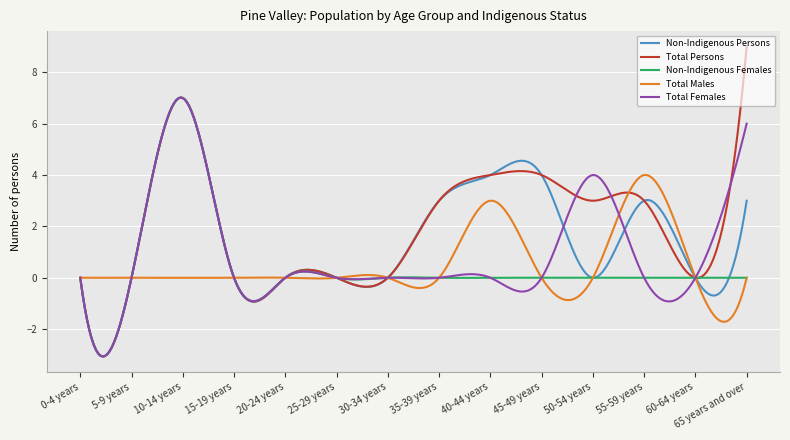

What is the minimum value shown in the chart?

-3.1